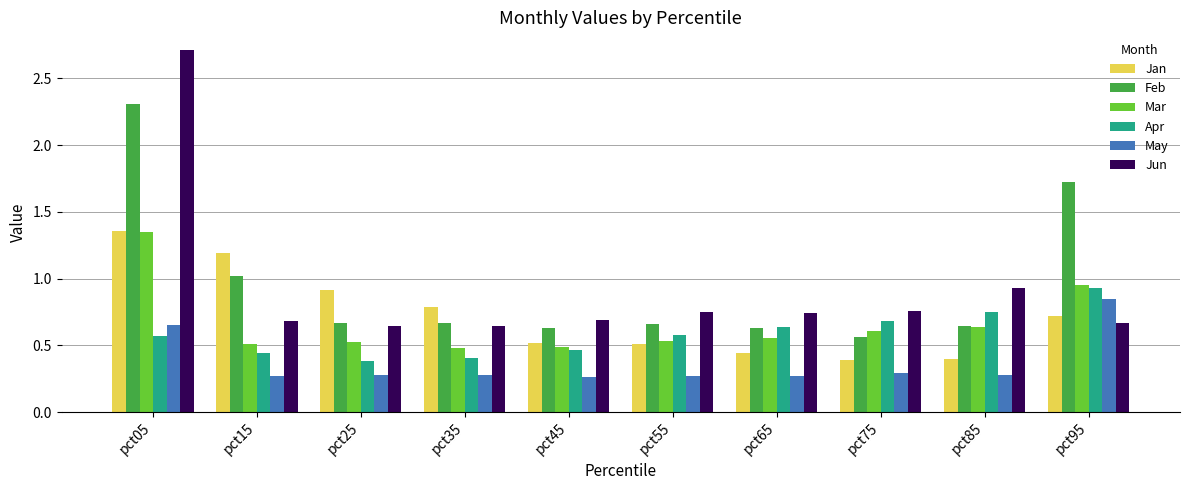

Which series has the widest spread of values?

Jun